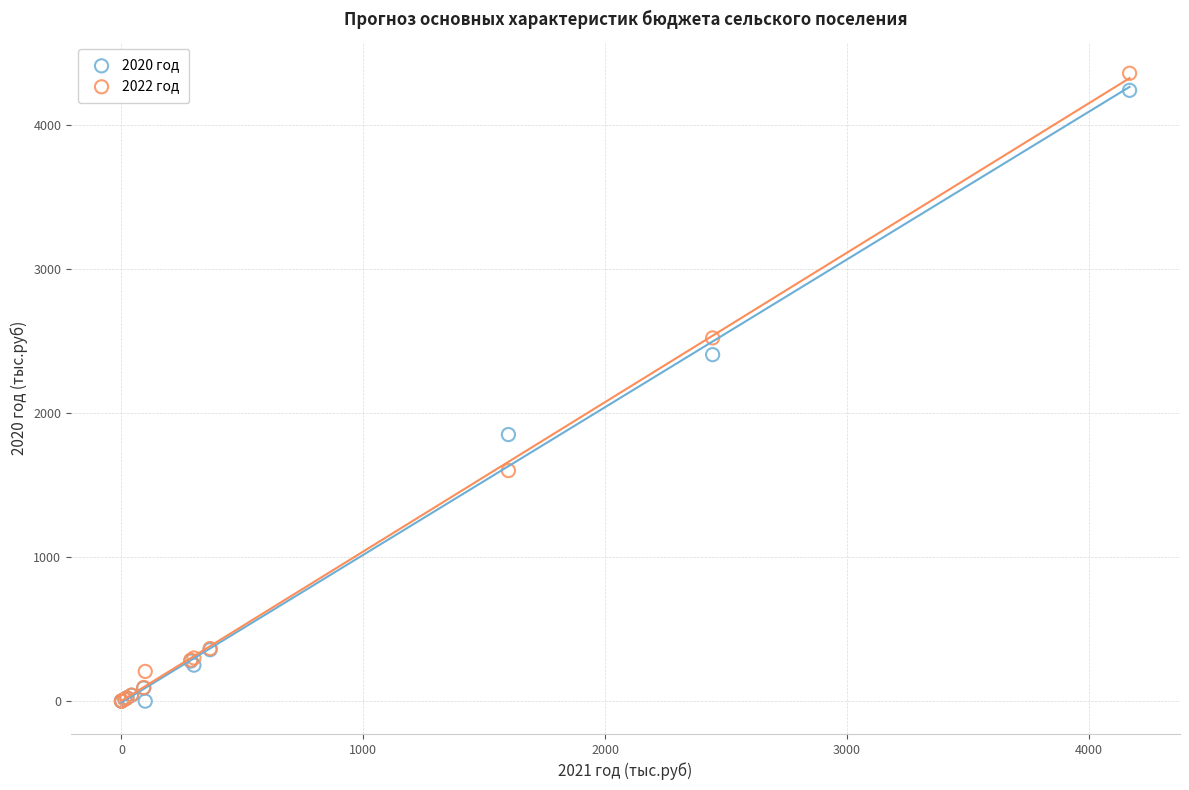

What are all the series names shown in the legend?

2020 год, 2022 год